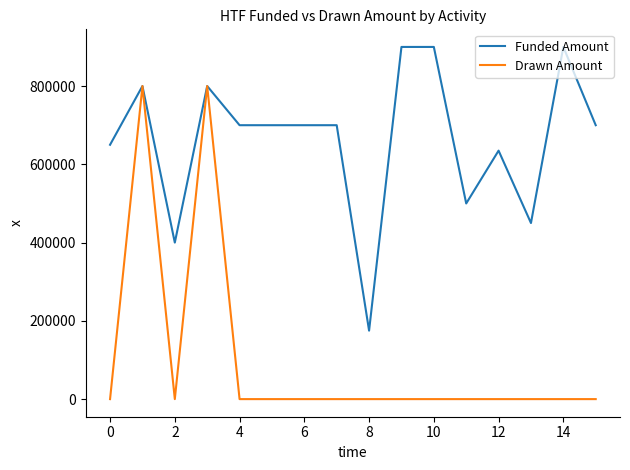

What is the maximum value for Drawn Amount?

800000